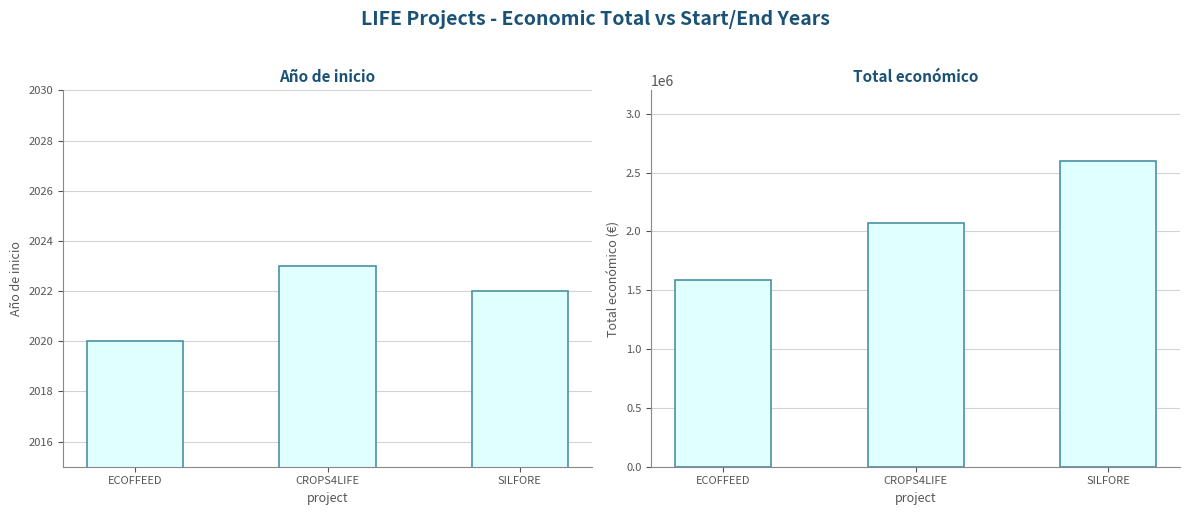

Count the Total económico values in the range 1589765 to 2599081.

3